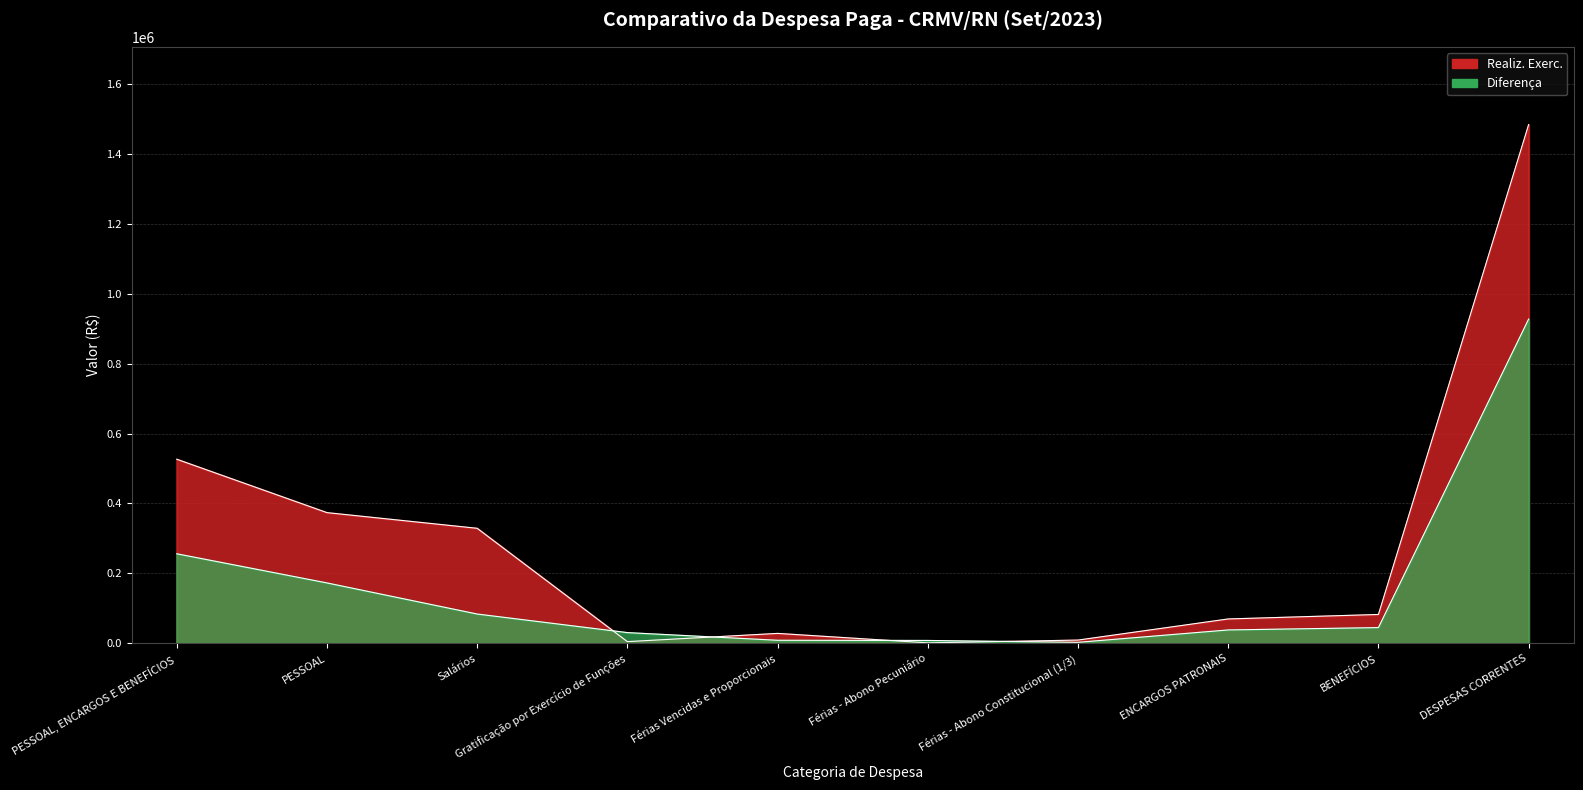

True or false: Diferença and Realiz. Exerc. intersect in this chart.

True